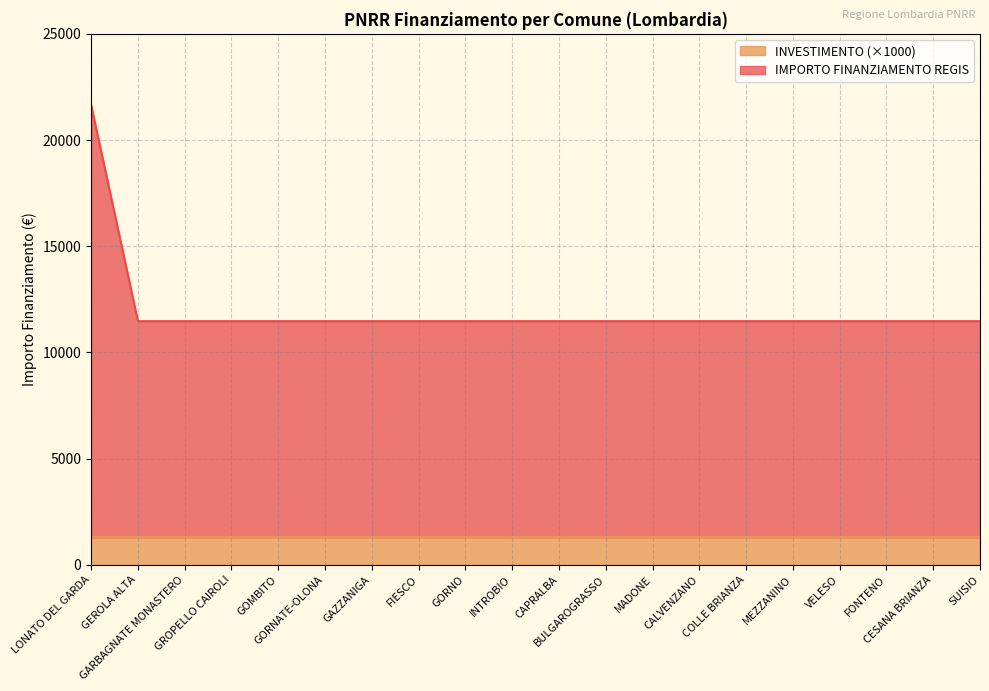

Rank the categories by value from lowest to highest.

GEROLA ALTA, GARBAGNATE MONASTERO, GROPELLO CAIROLI, GOMBITO, GORNATE-OLONA, GAZZANIGA, FIESCO, GORNO, INTROBIO, CAPRALBA, BULGAROGRASSO, MADONE, CALVENZANO, COLLE BRIANZA, MEZZANINO, VELESO, FONTENO, CESANA BRIANZA, SUISIO, LONATO DEL GARDA